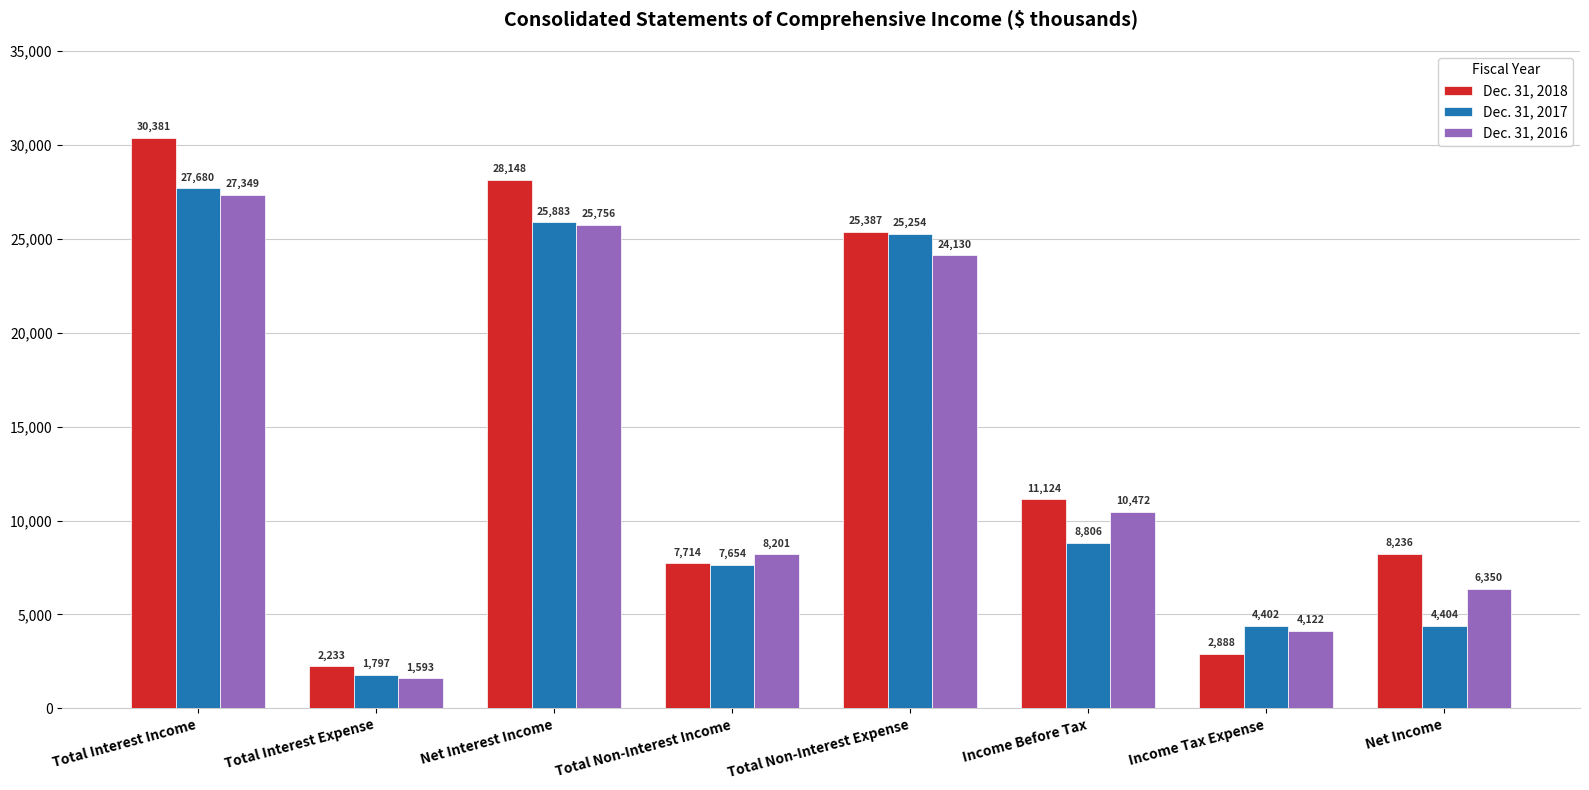

What is the total value across all series at Total Interest Expense?

5623